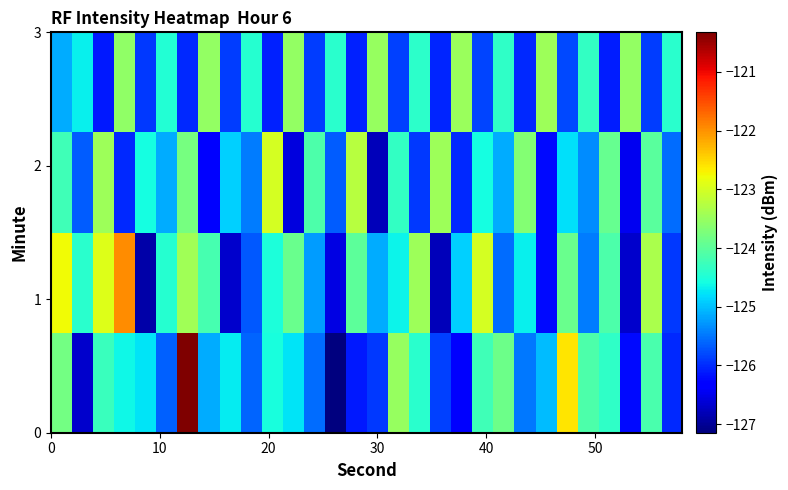

What is the smallest value displayed?

-127.1